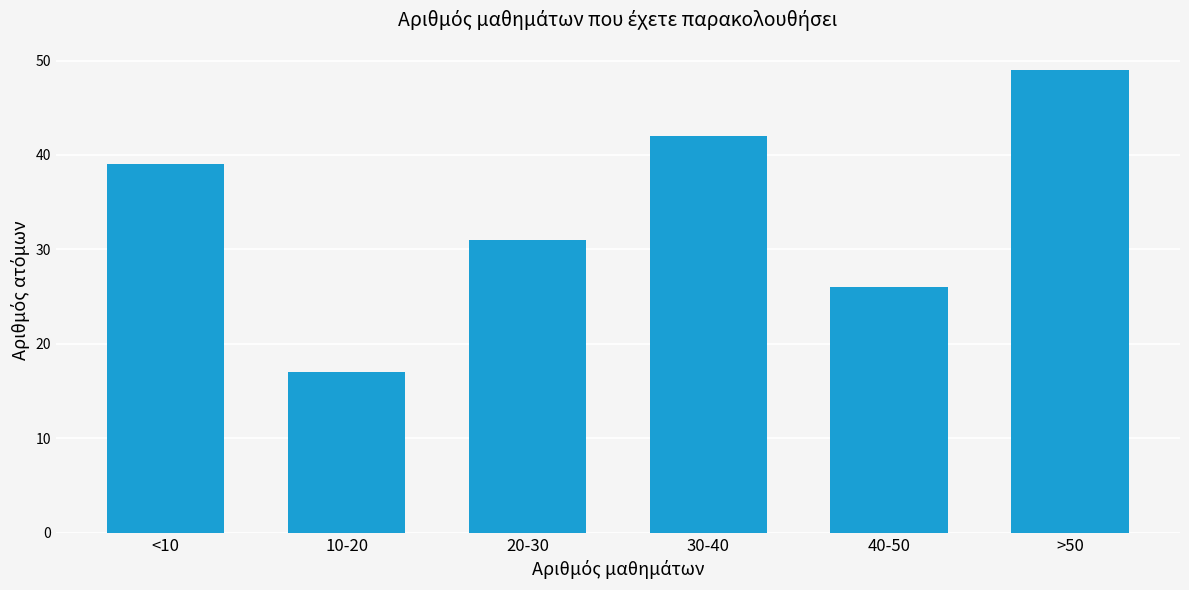

Reading left to right, extract all data points from this chart.

<10=39	10-20=17	20-30=31	30-40=42	40-50=26	>50=49